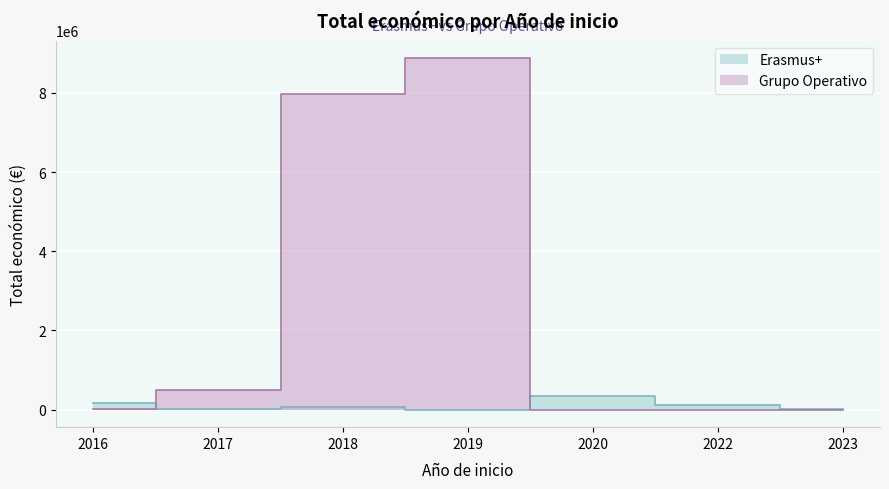

How many distinct data groups are displayed?

2